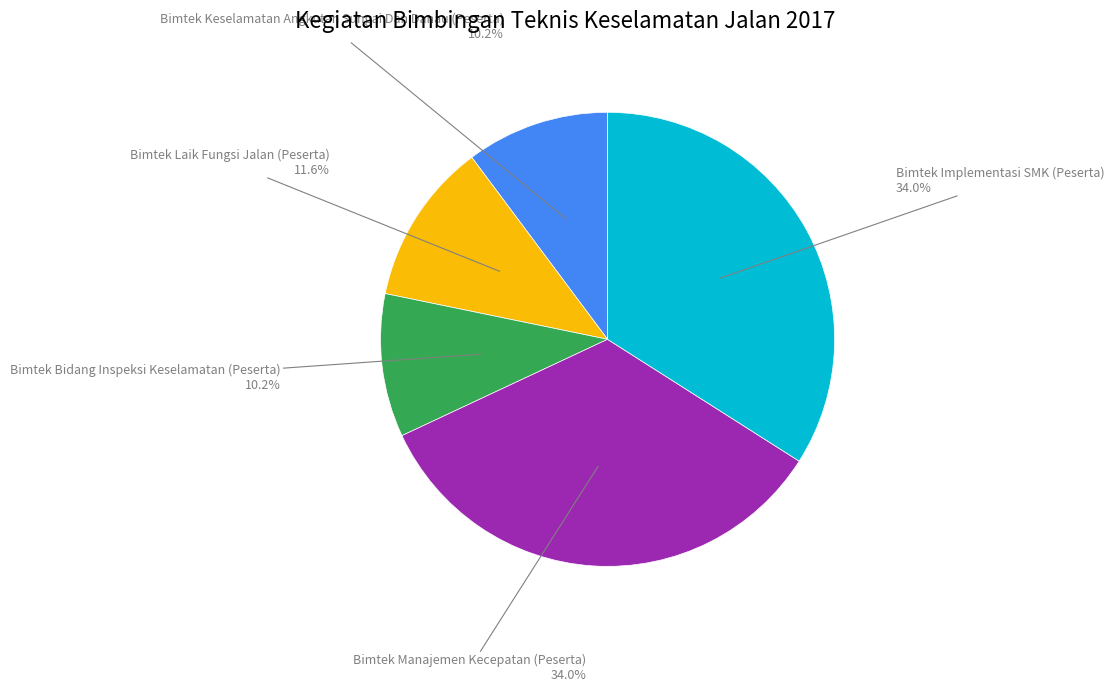

To the nearest percent, what is the difference between the largest and smallest slice percentages?

24%